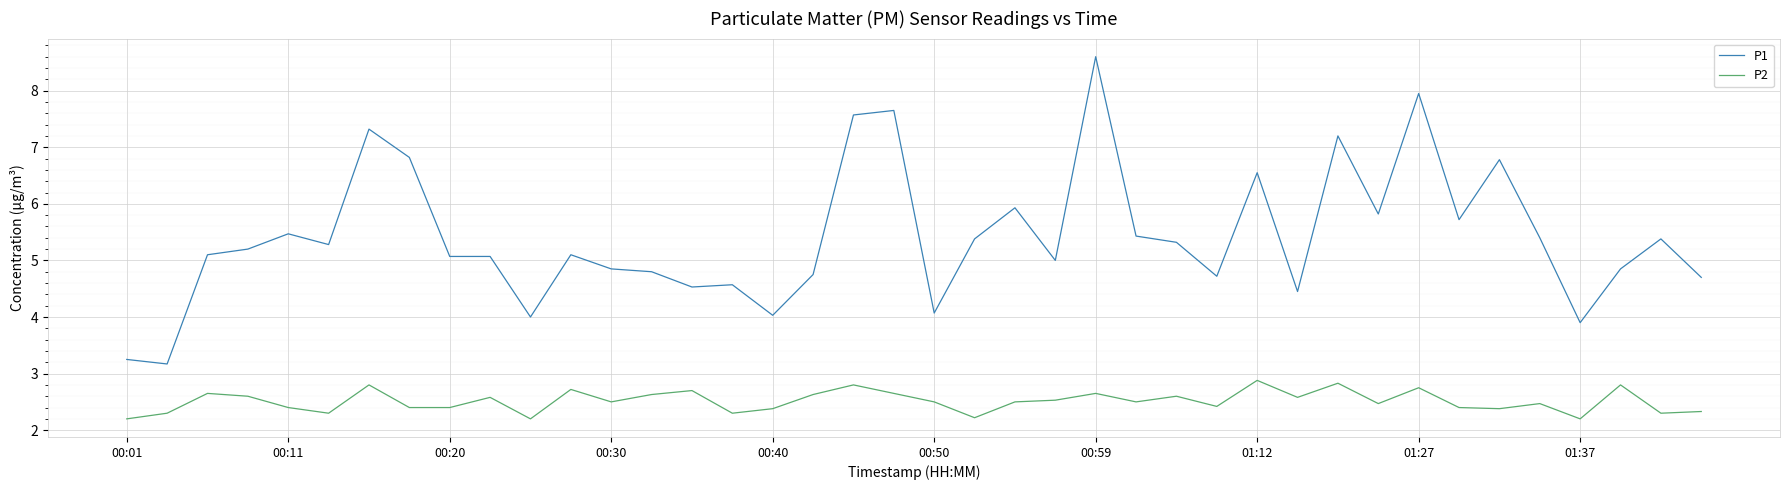

True or false: P2 and P1 cross at least once.

False